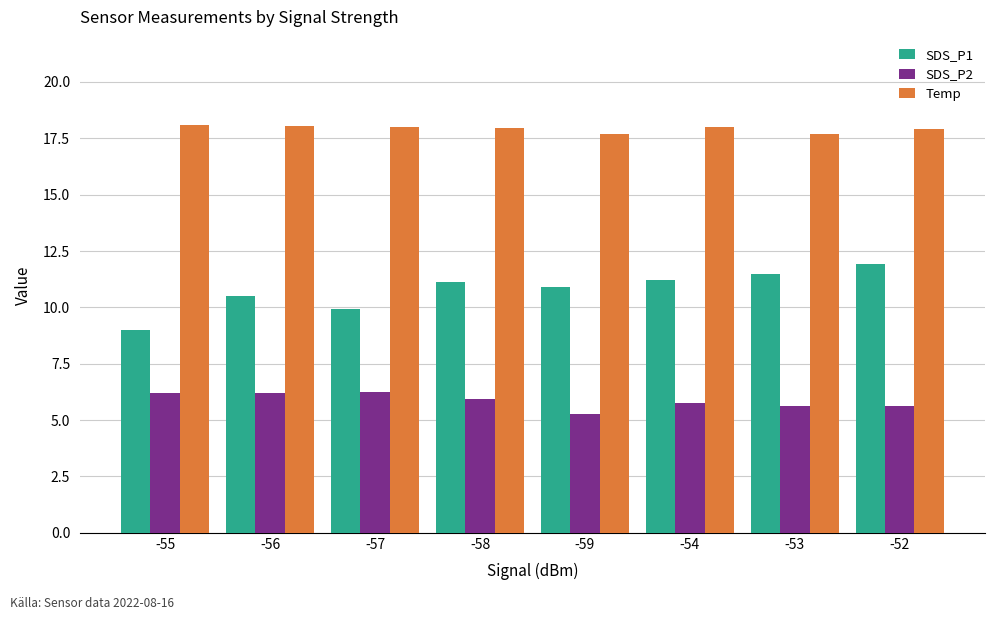

What is the value of the Temp bar at the 8th from the left?

17.9